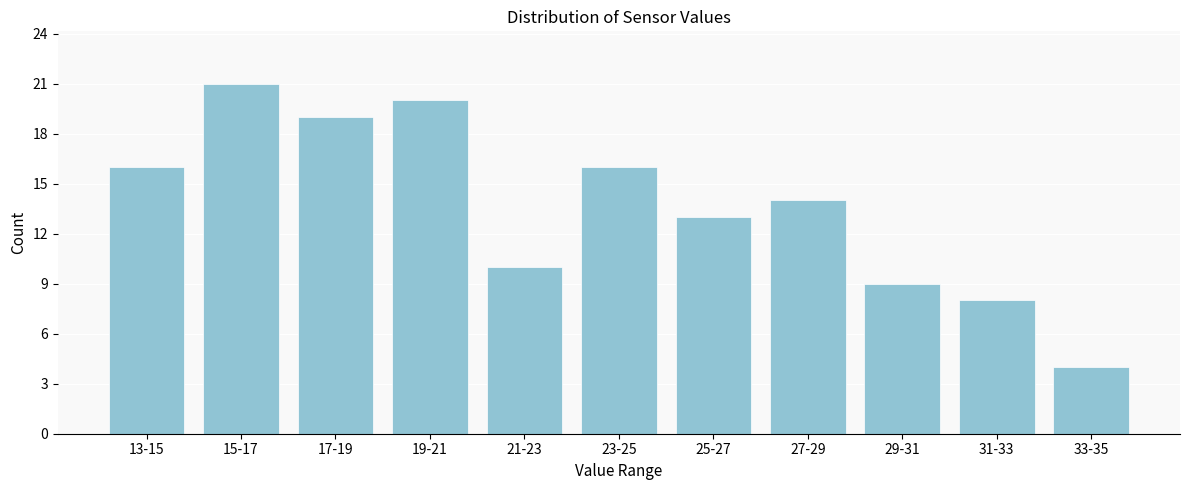

Reading right to left, transcribe all the data shown in this chart.

4	8	9	14	13	16	10	20	19	21	16